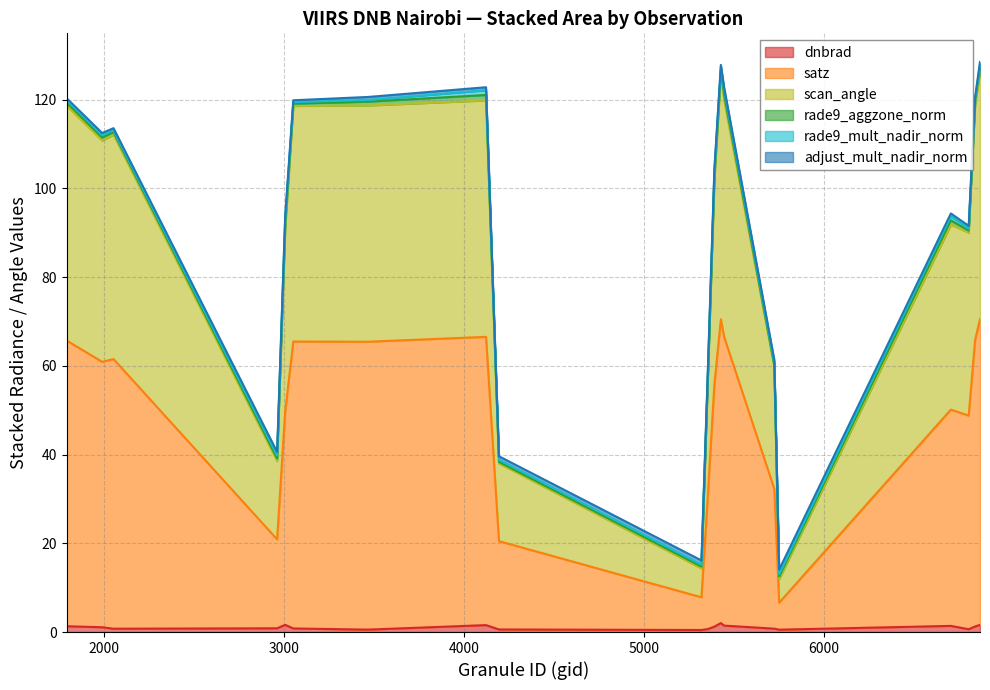

True or false: scan_angle and dnbrad cross at least once.

False